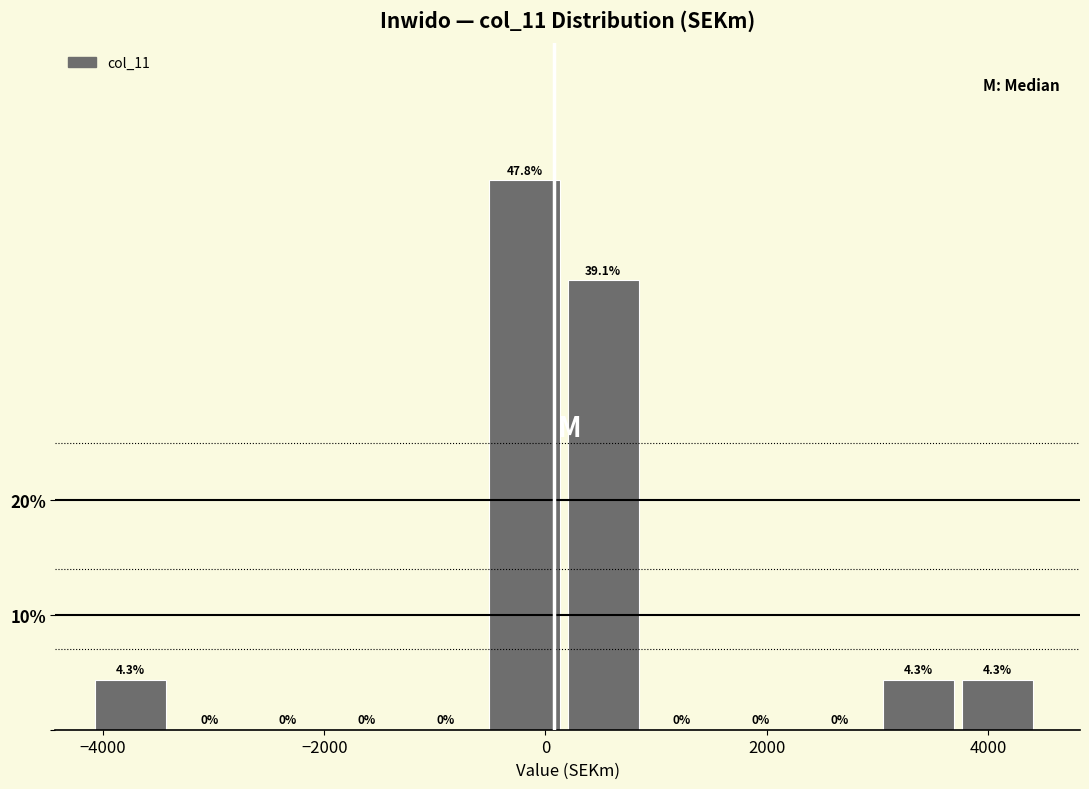

Read against the x-axis, roughly where is the centre of the tallest bar?

-200